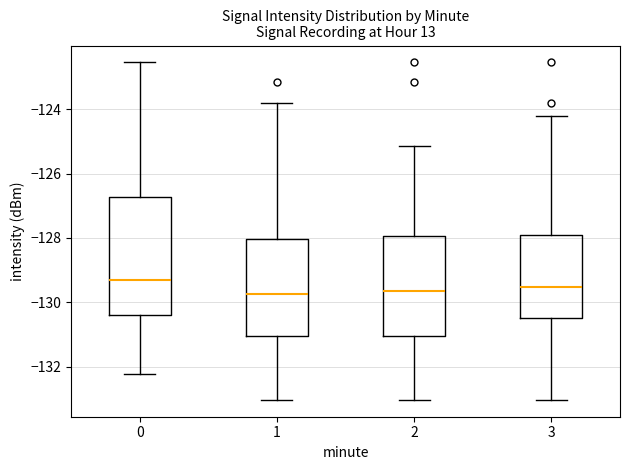

Where does the upper whisker of the box at x = 0 end on the y-axis? The values are not printed on the chart, so give them approximately, as read against the axis.

-122.6